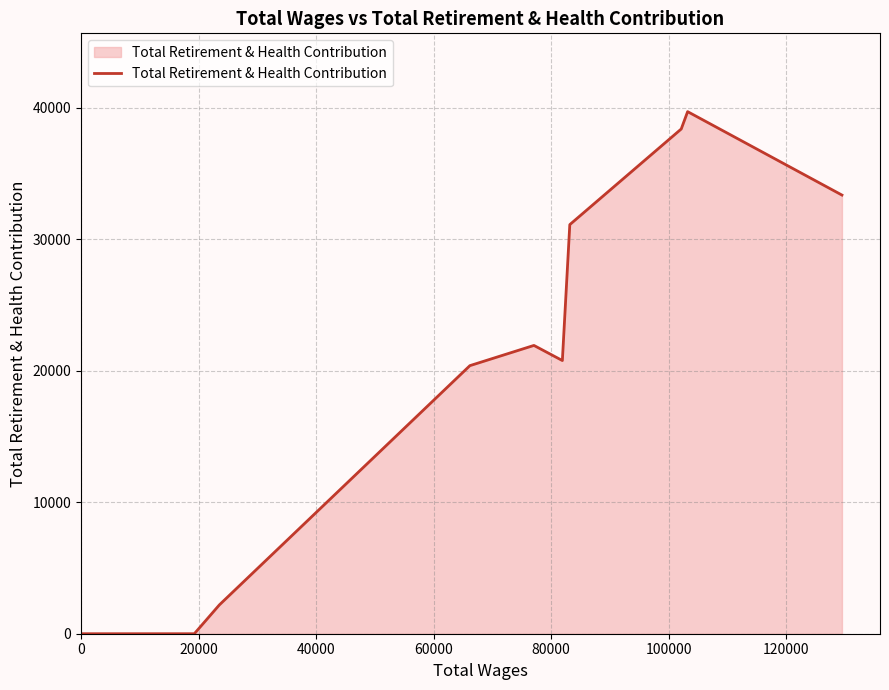

What is the difference between the maximum and minimum values?

39711